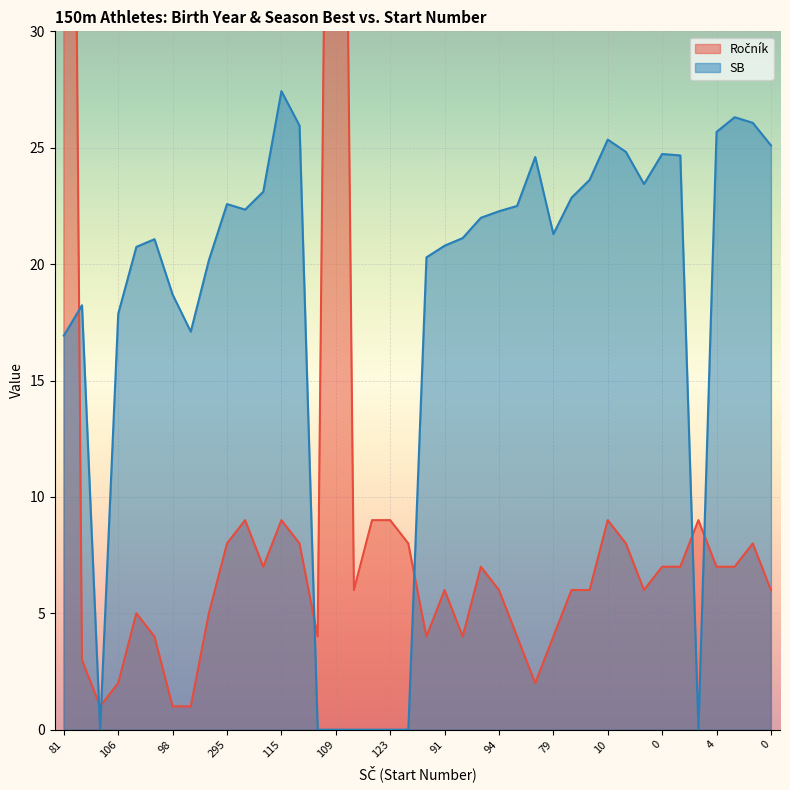

List the series in order of their peak value, highest first.

Ročník, SB